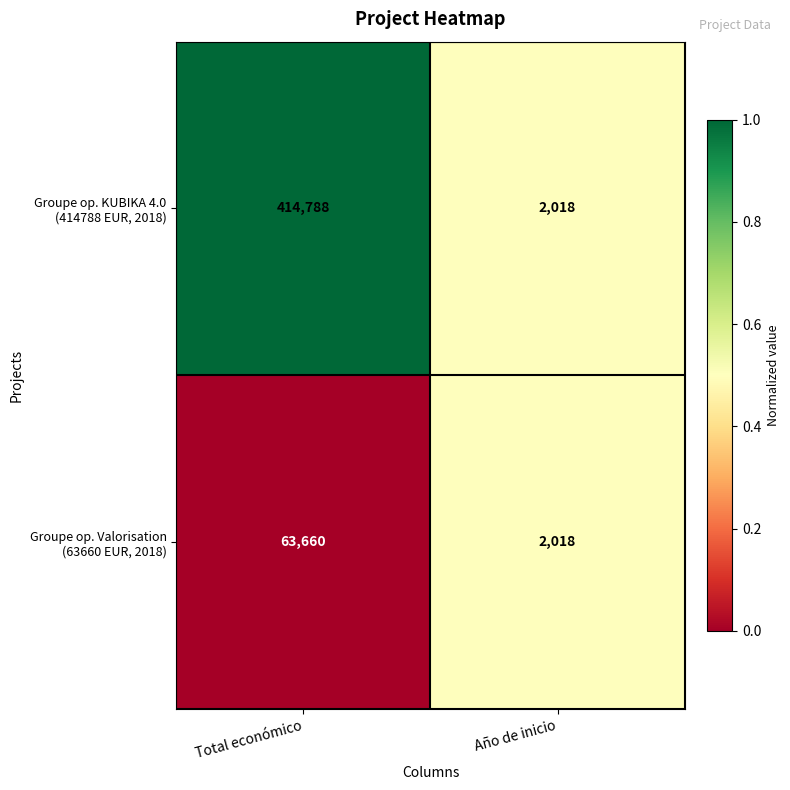

At which category does the chart reach its minimum across all series?

Año de inicio